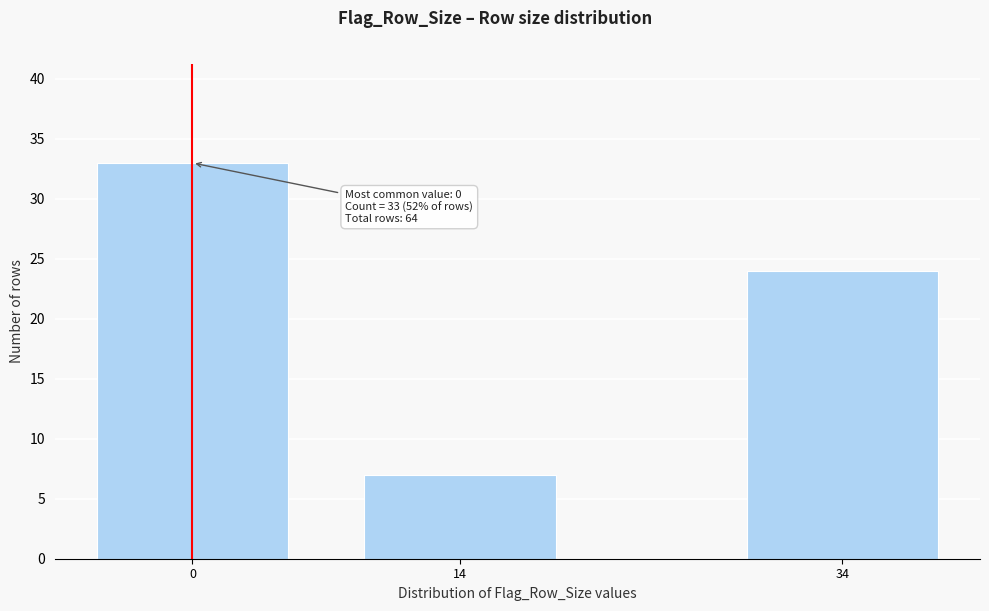

Reading left to right, what are all the values shown in this chart?

0=33	14=7	34=24